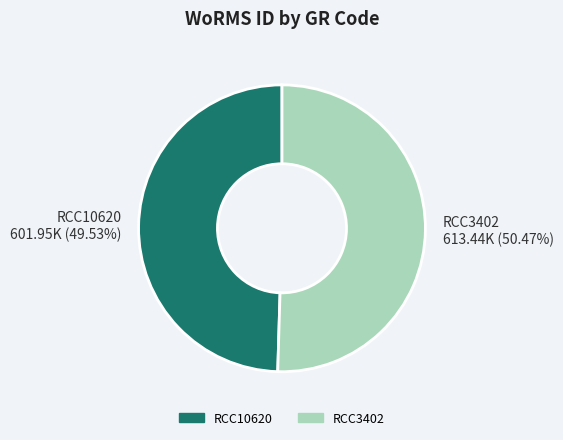

Which slice is the largest?

RCC3402